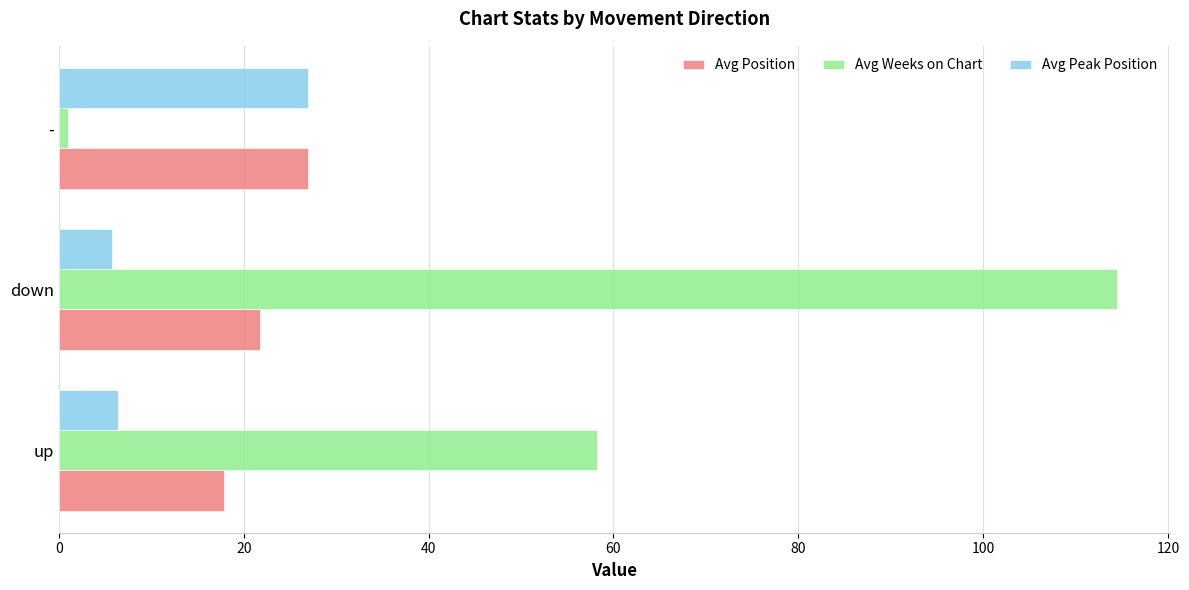

Which series has the largest total across all categories?

Avg Weeks on Chart